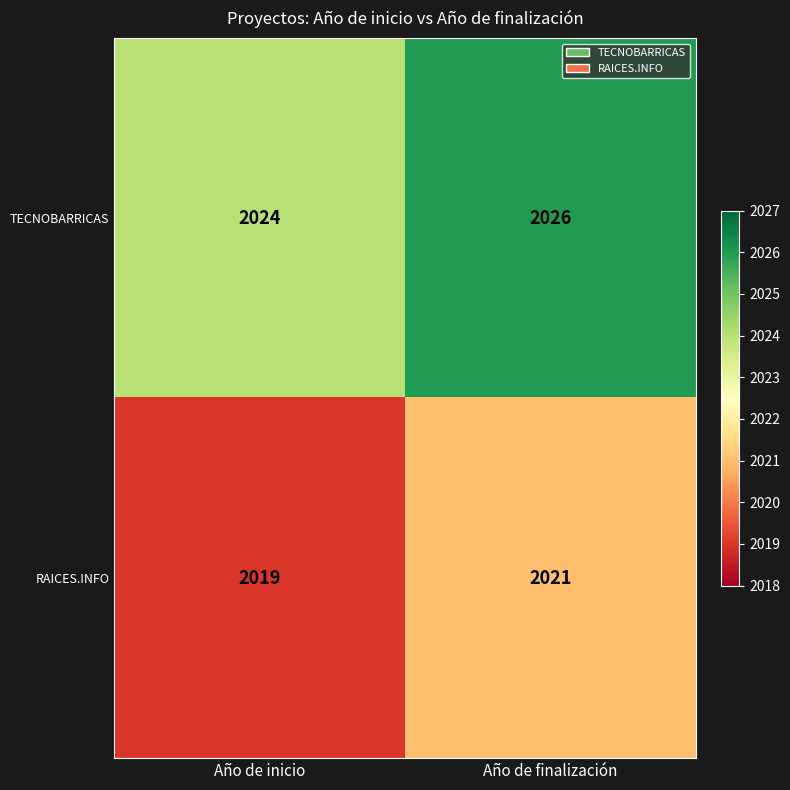

Reading left to right, extract all data points from this chart.

TECNOBARRICAS: 2024	2026
RAICES.INFO: 2019	2021